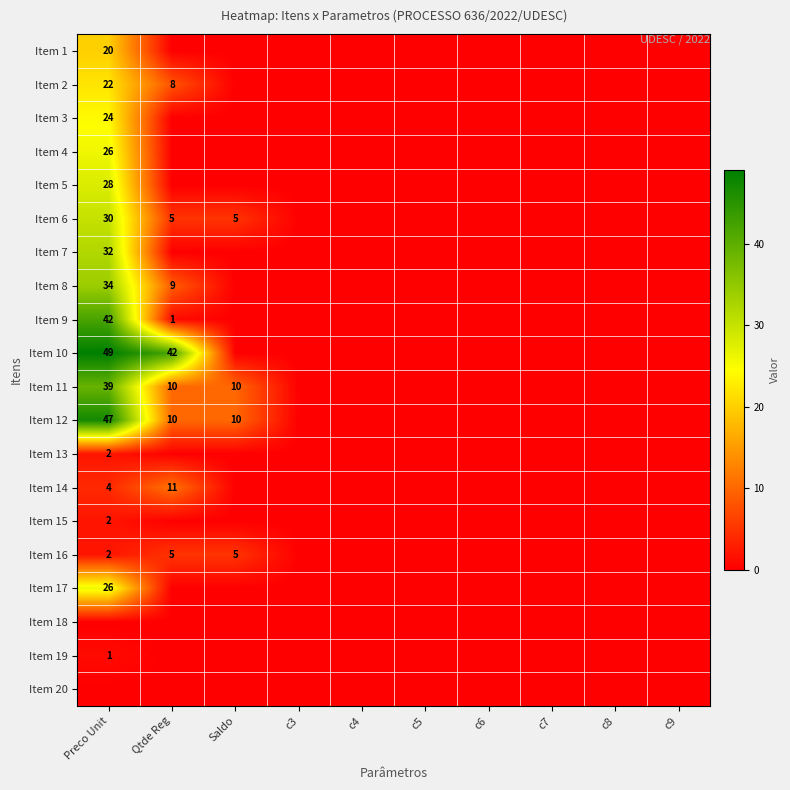

Which has a higher value, c9 or c8?

c9